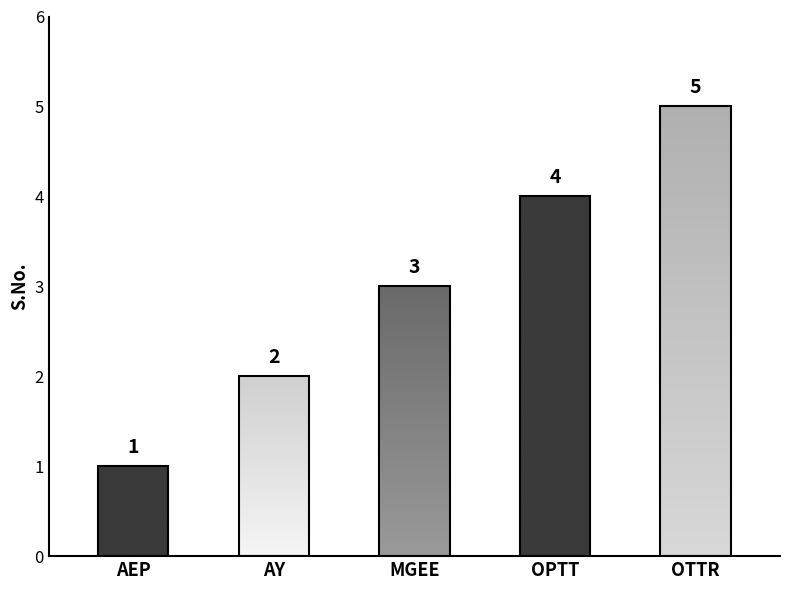

Count the values in the range 2 to 4.

3